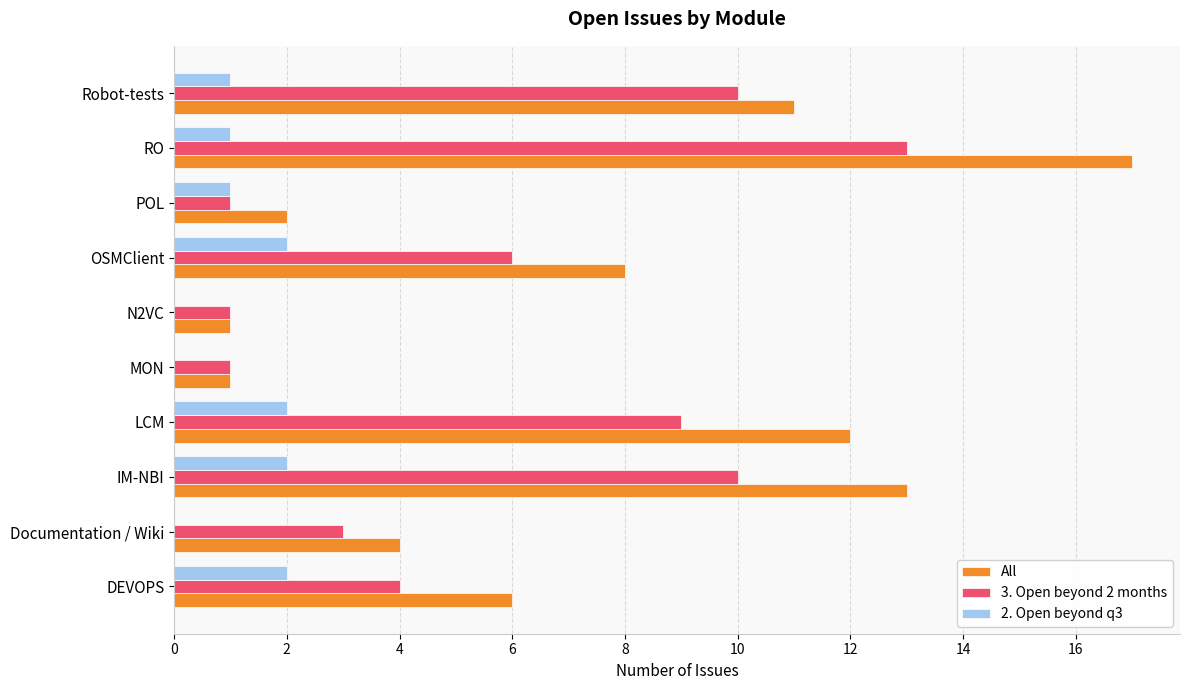

The value of 2. Open beyond q3 at IM-NBI is 2. True or false?

True